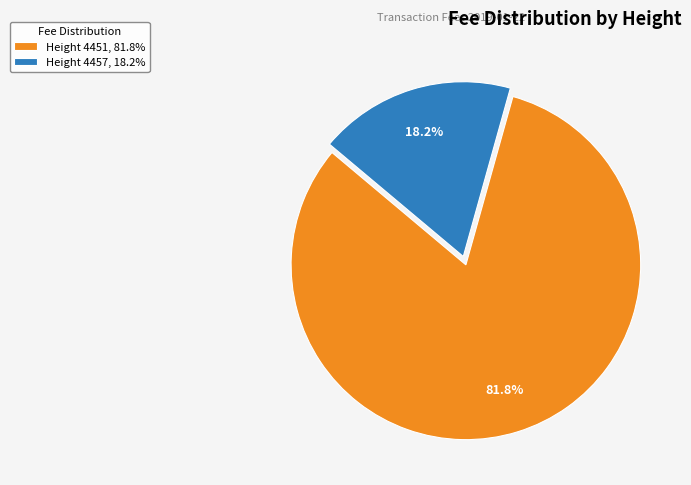

Rank the categories by value from highest to lowest.

Height 4451, 81.8%, Height 4457, 18.2%